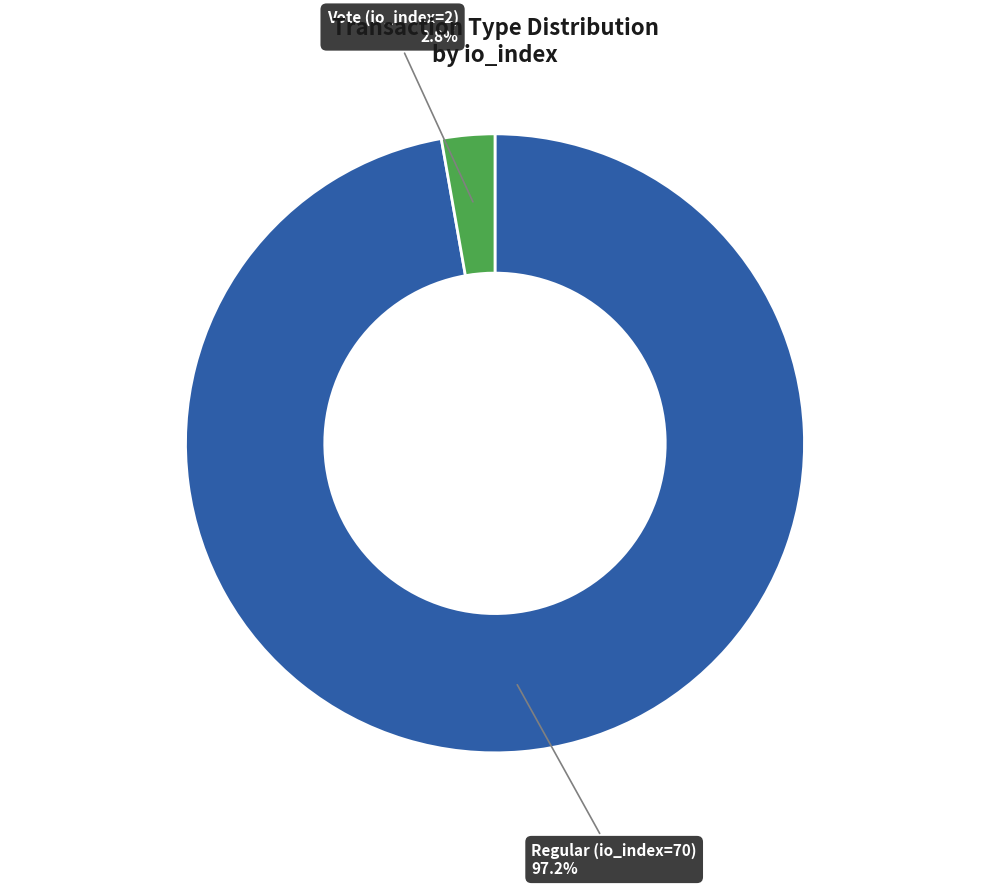

Is there any slice that represents more than half of the pie?

Yes